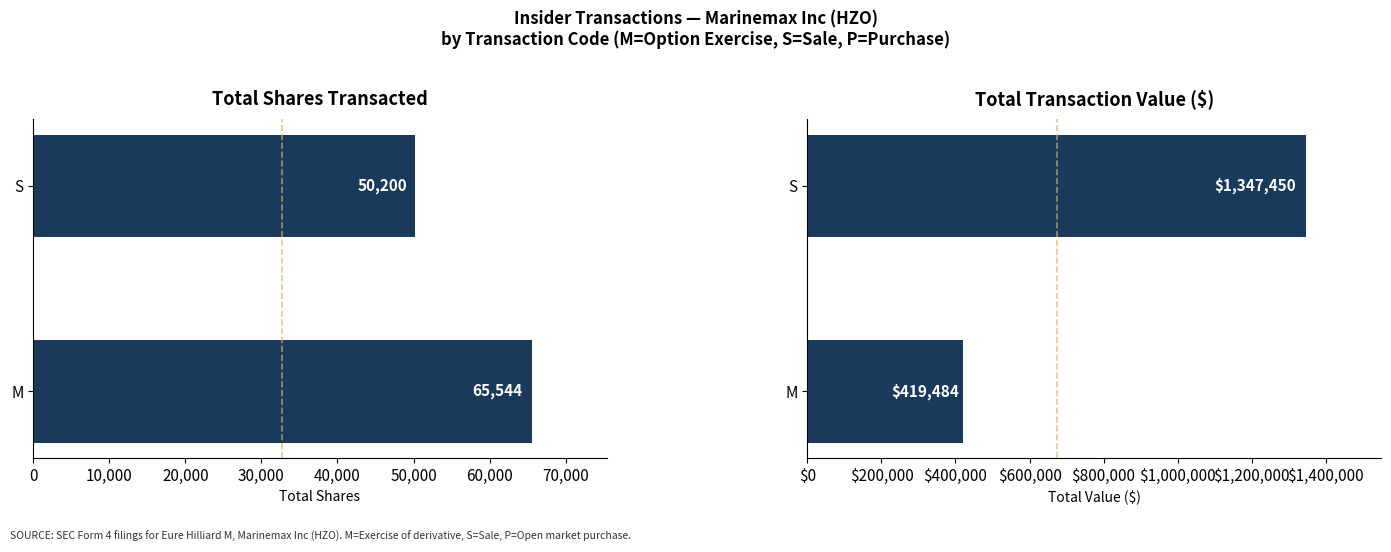

How many bars are there in each group?

2